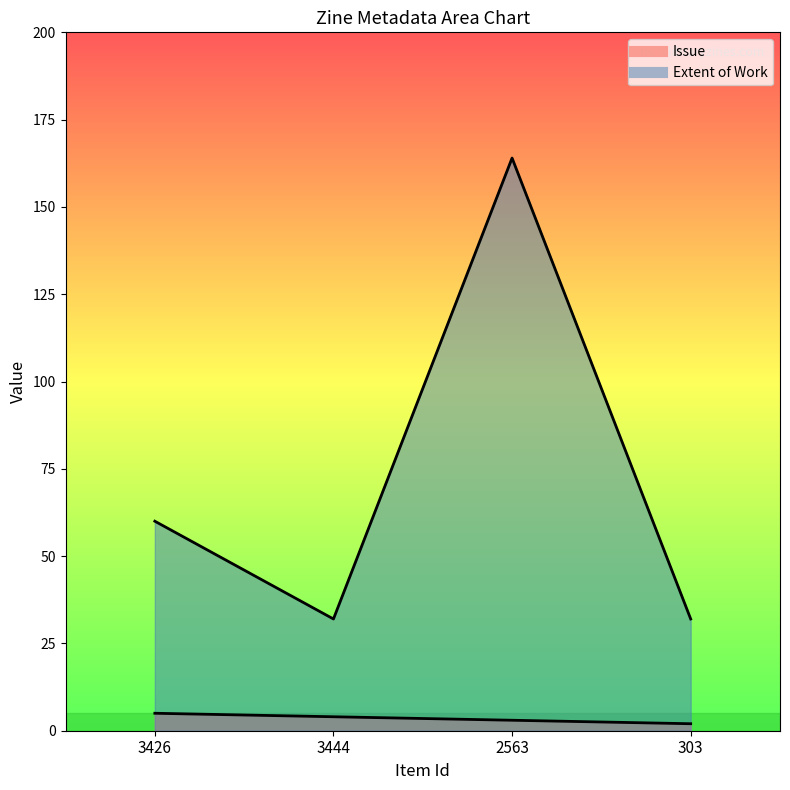

True or false: Issue and Extent of Work cross at least once.

False